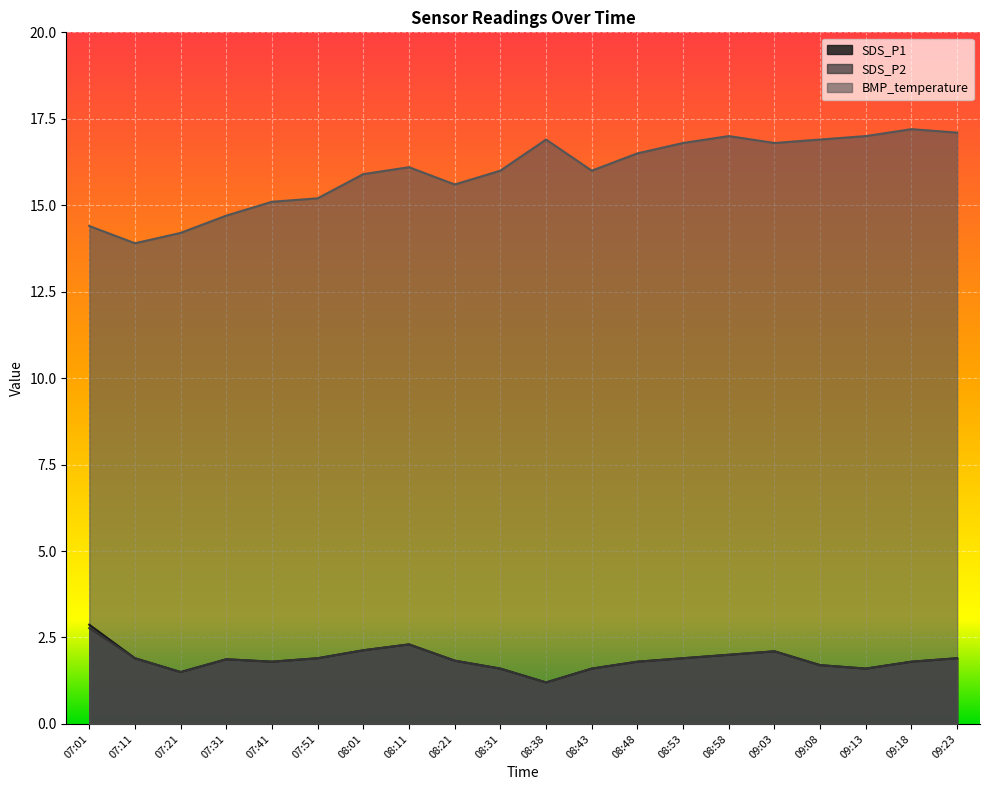

Reading left to right, list all the values displayed in this chart.

SDS_P1: 2.9	1.9	1.5	1.9	1.8	1.9	2.1	2.3	1.8	1.6	1.2	1.6	1.8	1.9	2.0	2.1	1.7	1.6	1.8	1.9
SDS_P2: 2.8	1.9	1.5	1.9	1.8	1.9	2.1	2.3	1.8	1.6	1.2	1.6	1.8	1.9	2.0	2.1	1.7	1.6	1.8	1.9
BMP_temperature: 14.4	13.9	14.2	14.7	15.1	15.2	15.9	16.1	15.6	16.0	16.9	16.0	16.5	16.8	17.0	16.8	16.9	17.0	17.2	17.1